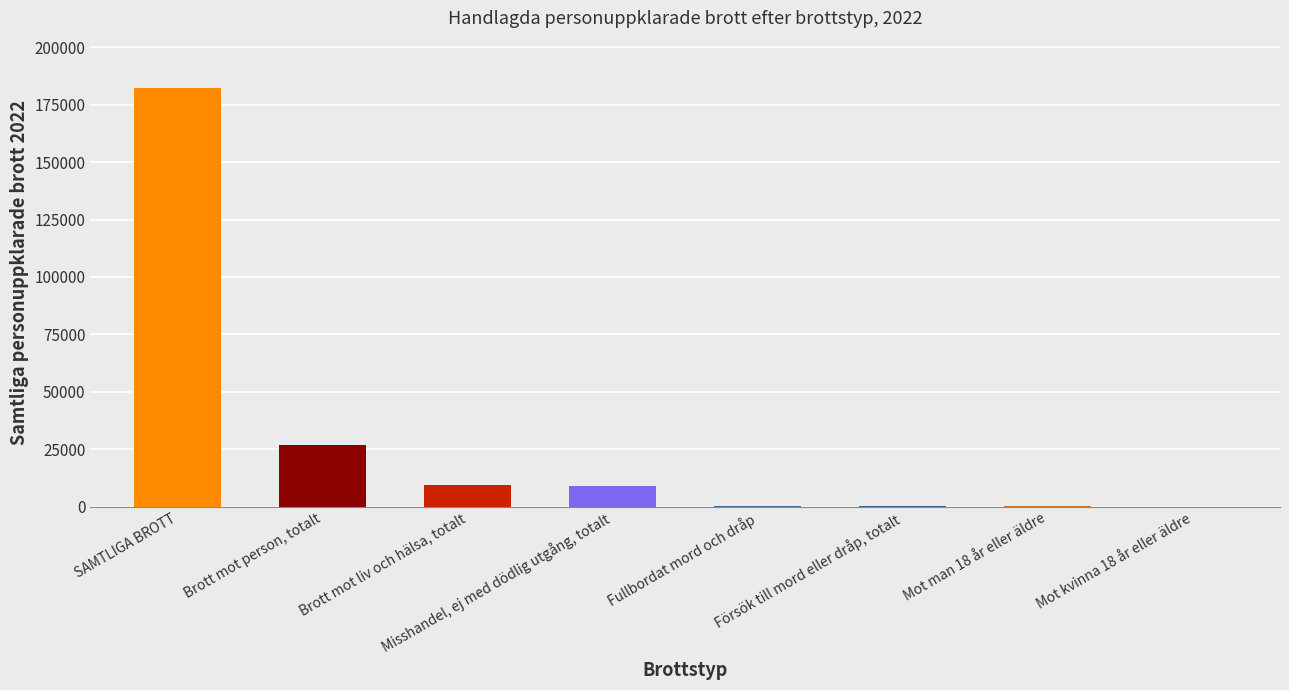

At which label is the value closest to 91123?

Brott mot person, totalt